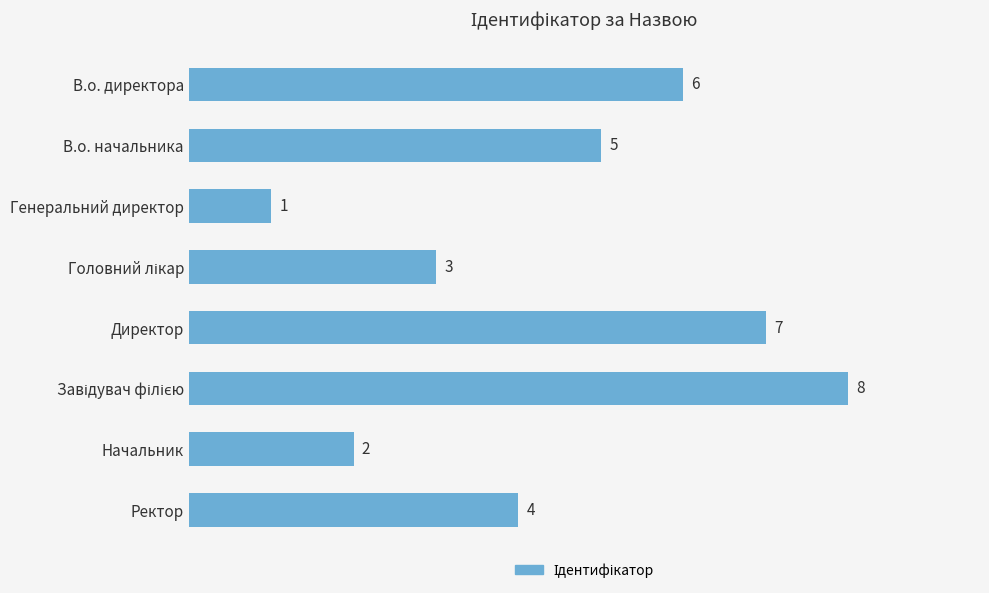

Does the chart contain any negative values?

No